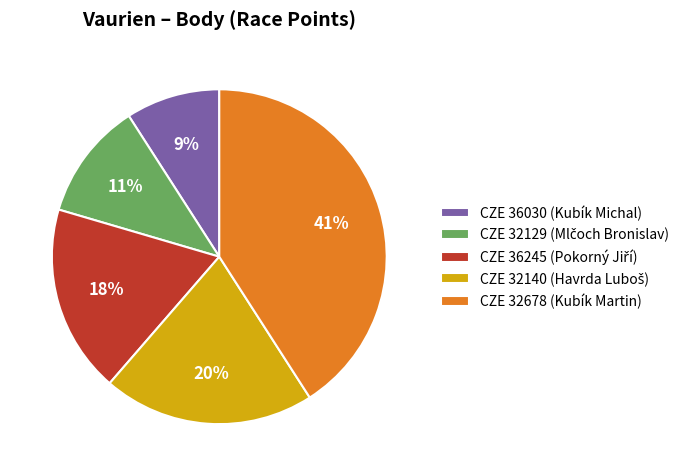

What percentage is the CZE 32678 (Kubík Martin) slice, to the nearest percent?

41%